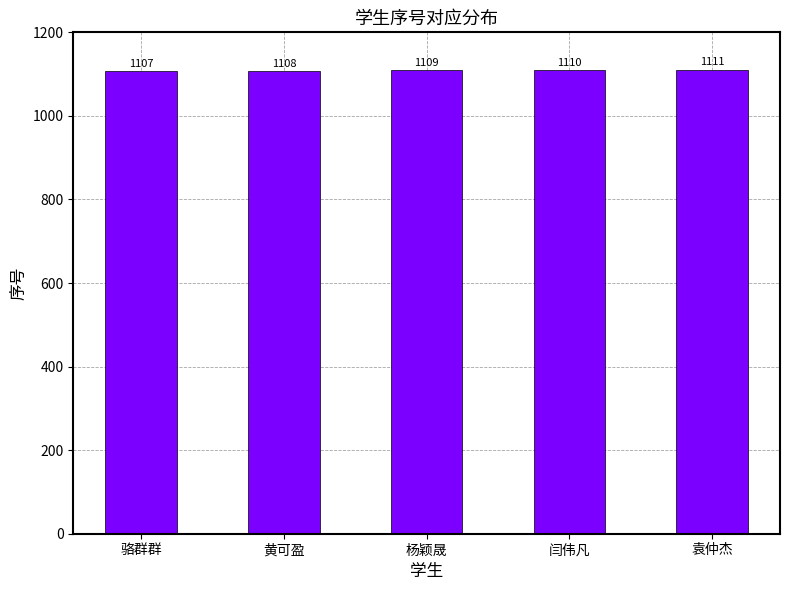

What is the label of the 1st bar from the left?

骆群群